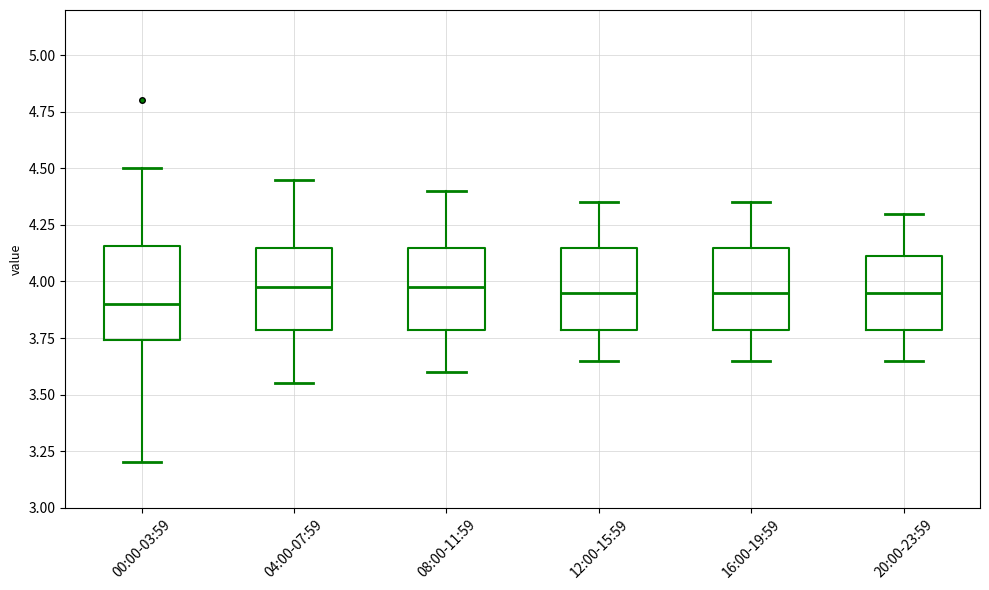

Reading left to right, read every box against the y-axis: the position of its median line, the range the box covers, and the ends of its whiskers. The values are not printed on the chart, so give them approximately, as read against the axis.

00:00-03:59: median 3.90, box 3.75 to 4.15, whiskers 3.20 to 4.50
04:00-07:59: median 4.00, box 3.80 to 4.15, whiskers 3.55 to 4.45
08:00-11:59: median 4.00, box 3.80 to 4.15, whiskers 3.60 to 4.40
12:00-15:59: median 3.95, box 3.80 to 4.15, whiskers 3.65 to 4.35
16:00-19:59: median 3.95, box 3.80 to 4.15, whiskers 3.65 to 4.35
20:00-23:59: median 3.95, box 3.80 to 4.10, whiskers 3.65 to 4.30